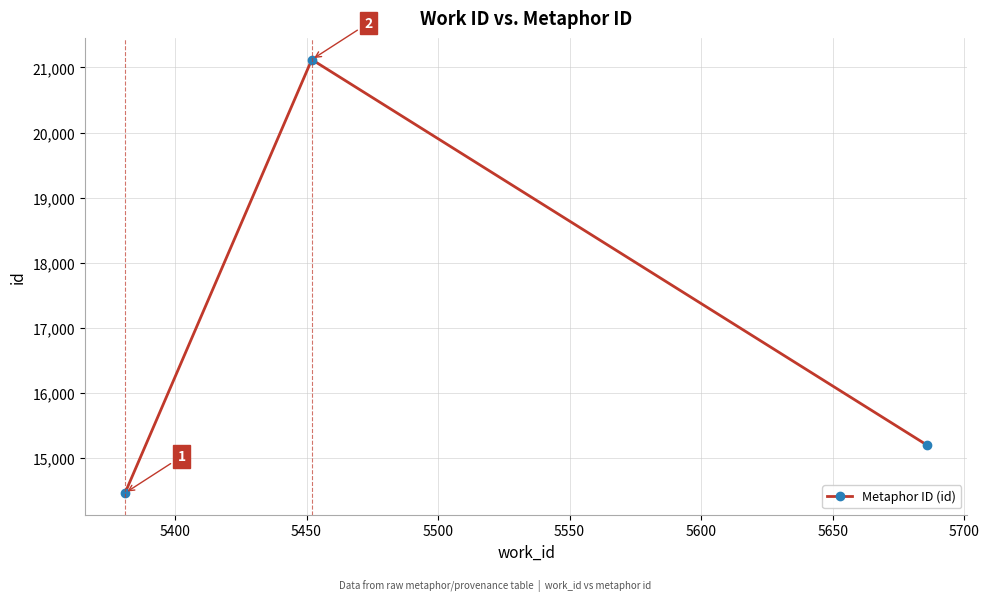

Count the values in the range 14466 to 21120.

3